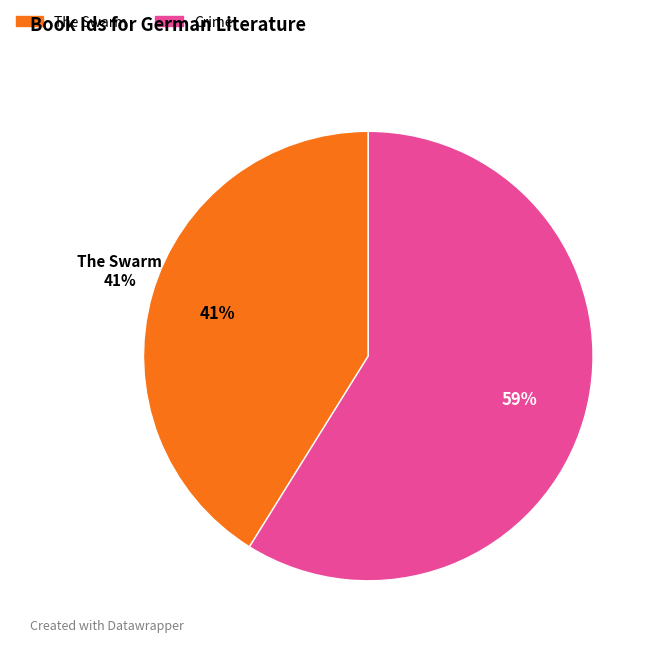

Which category has the biggest portion of the pie?

Crime